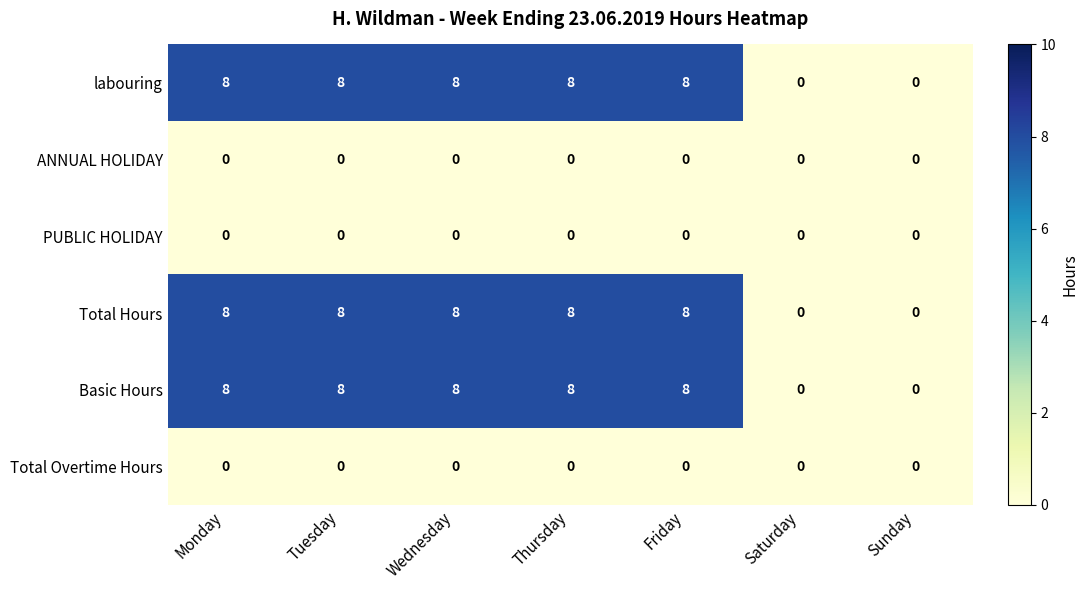

At how many categories does at least one series exceed 2?

5